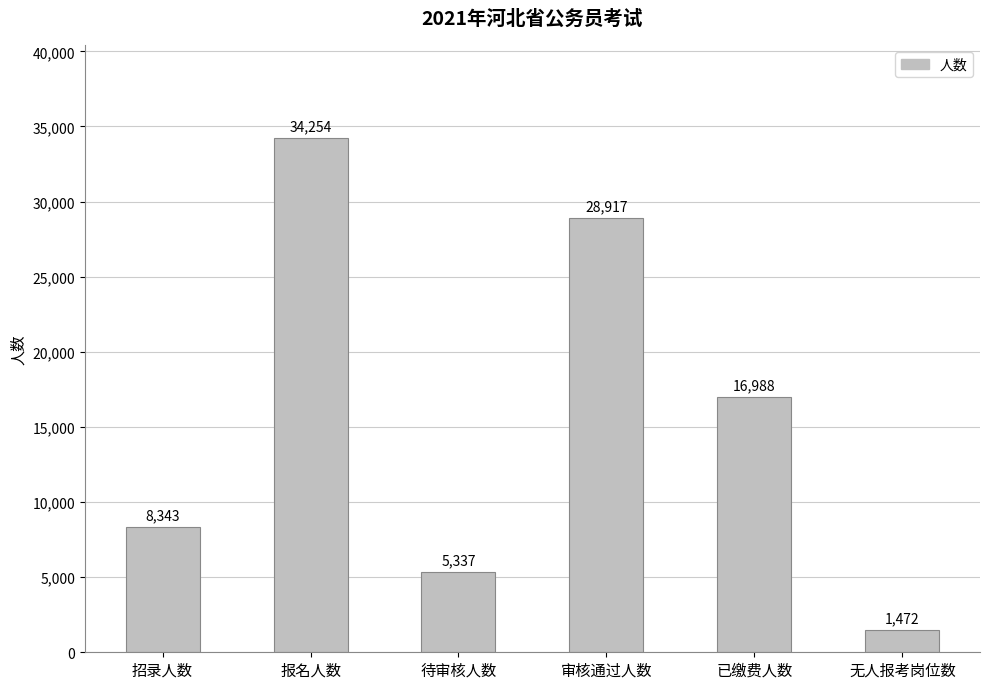

How many series are shown in this chart?

1